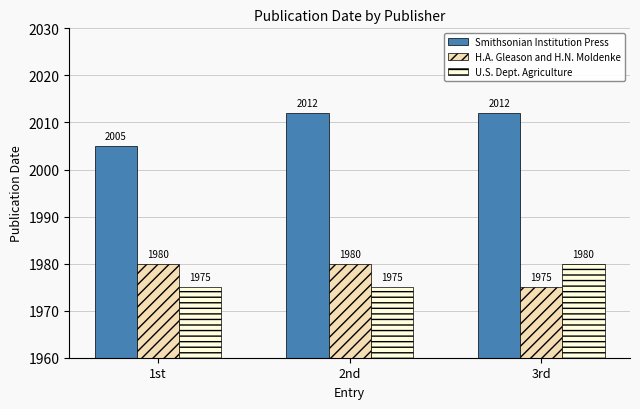

Is the value of Smithsonian Institution Press at 1st greater than the value of H.A. Gleason and H.N. Moldenke at 1st?

Yes